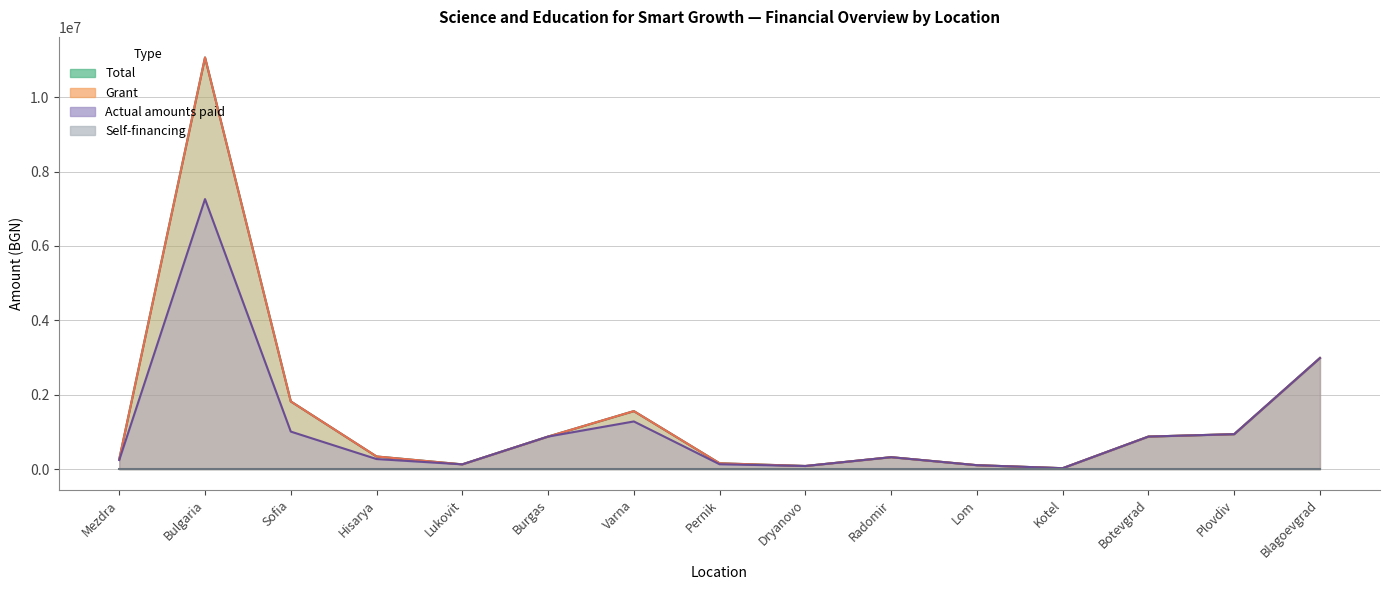

What is the minimum value shown in the chart?

25533.8